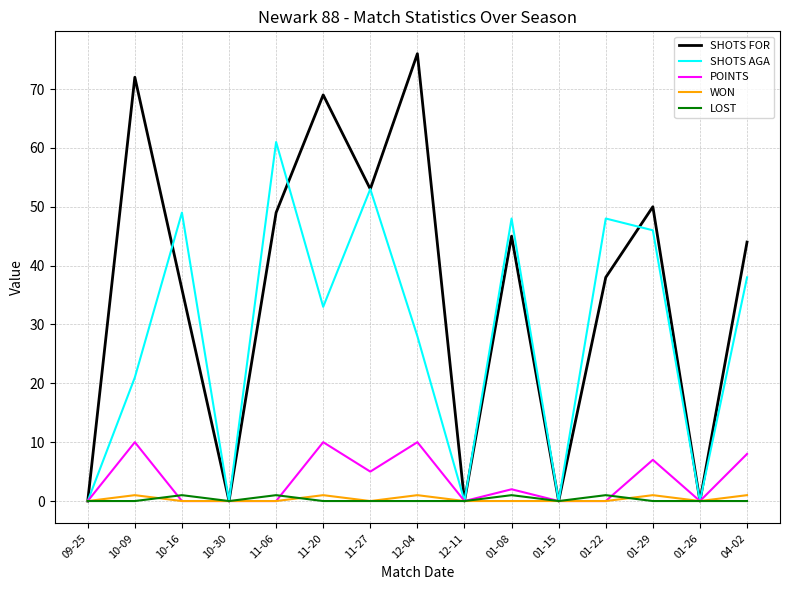

At which label is POINTS closest to 5?

11-27